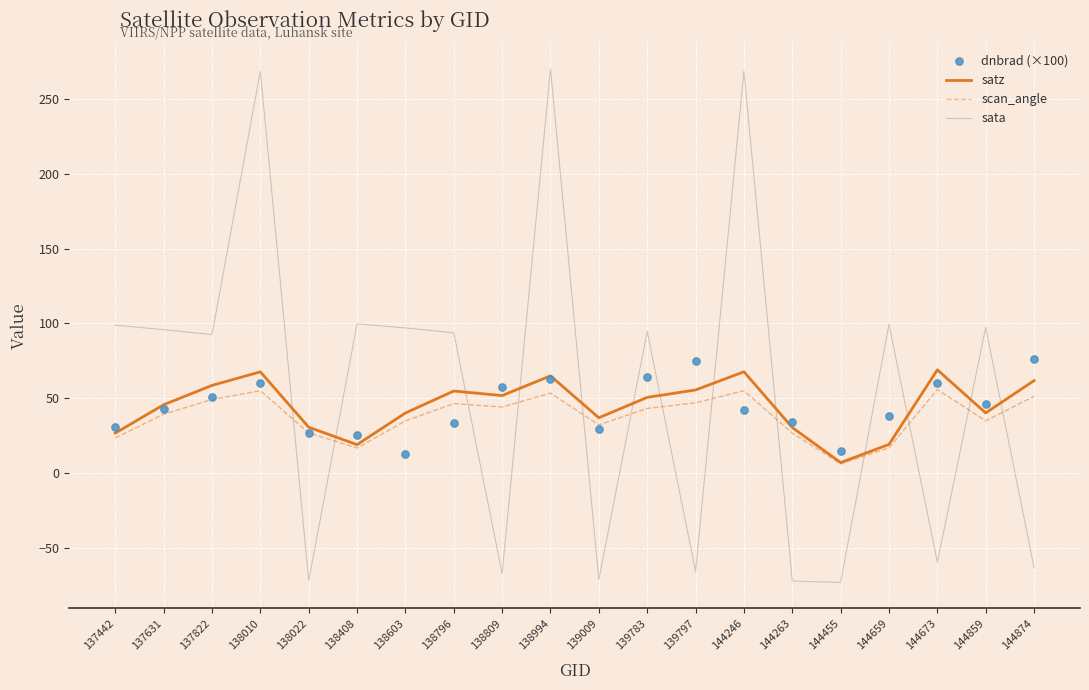

Which series has the largest total across all categories?

sata